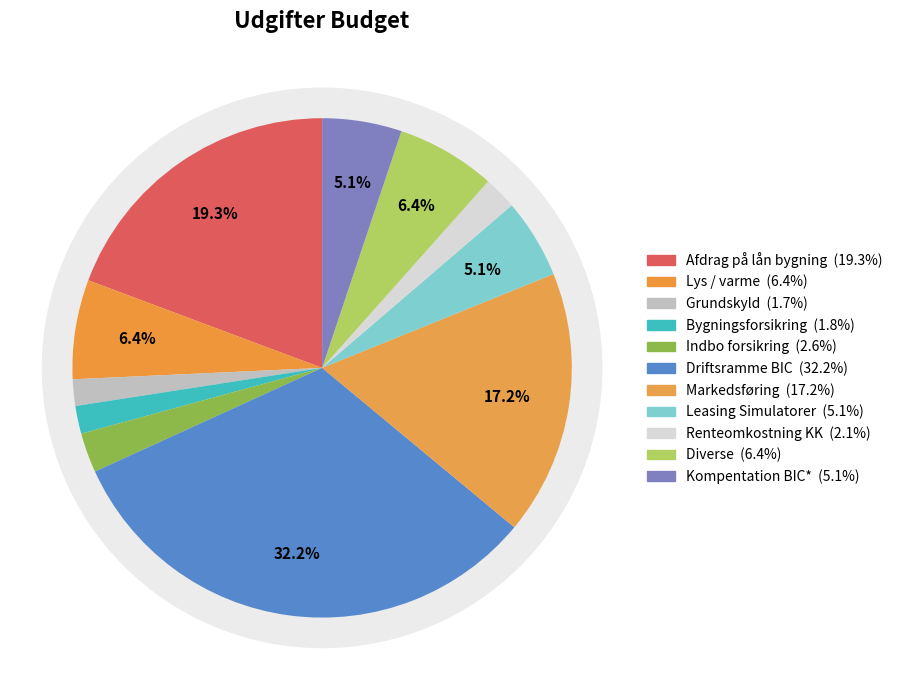

Rank the categories by value from lowest to highest.

Grundskyld, Bygningsforsikring, Renteomkostning KK, Indbo forsikring, Leasing Simulatorer, Kompentation BIC*, Lys / varme, Diverse, Markedsføring, Afdrag på lån bygning, Driftsramme BIC